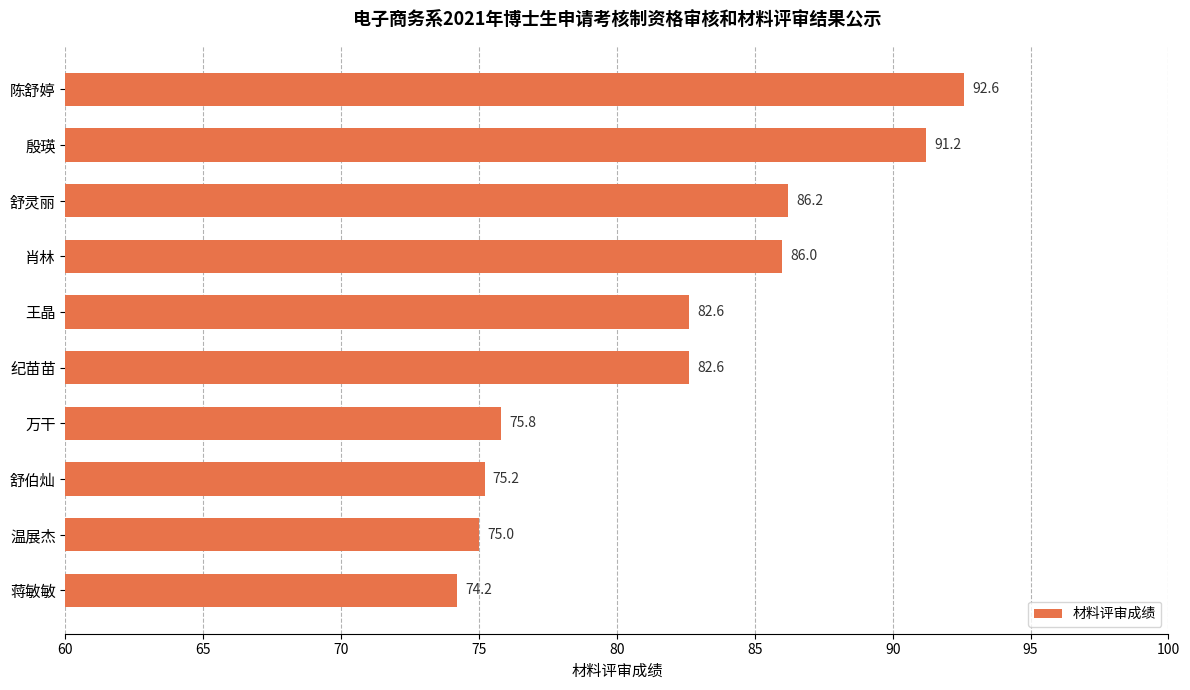

True or false: the data shows 86.0 at 肖林.

True